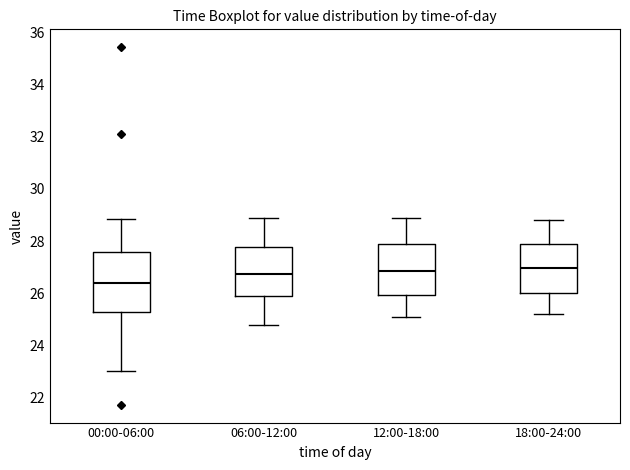

Where does the median line of the box for 06:00-12:00 sit on the y-axis? The values are not printed on the chart, so give them approximately, as read against the axis.

26.8